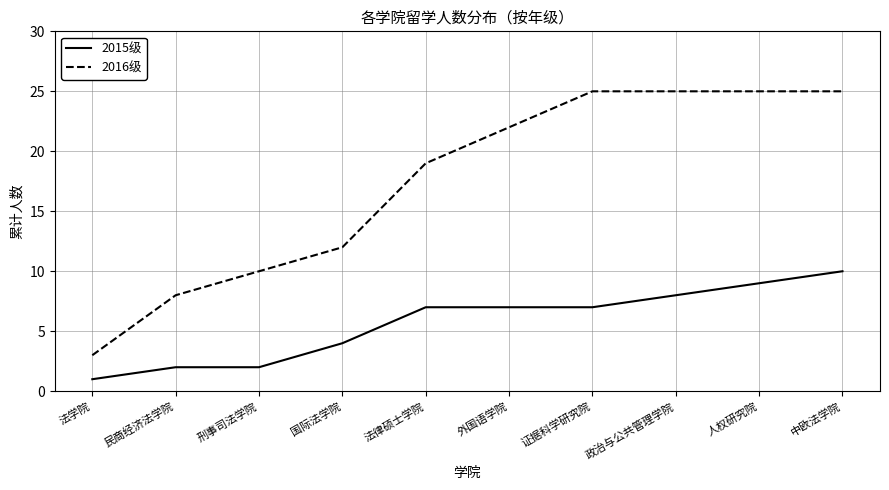

Which category has the lowest value in the 2016级 series?

法学院